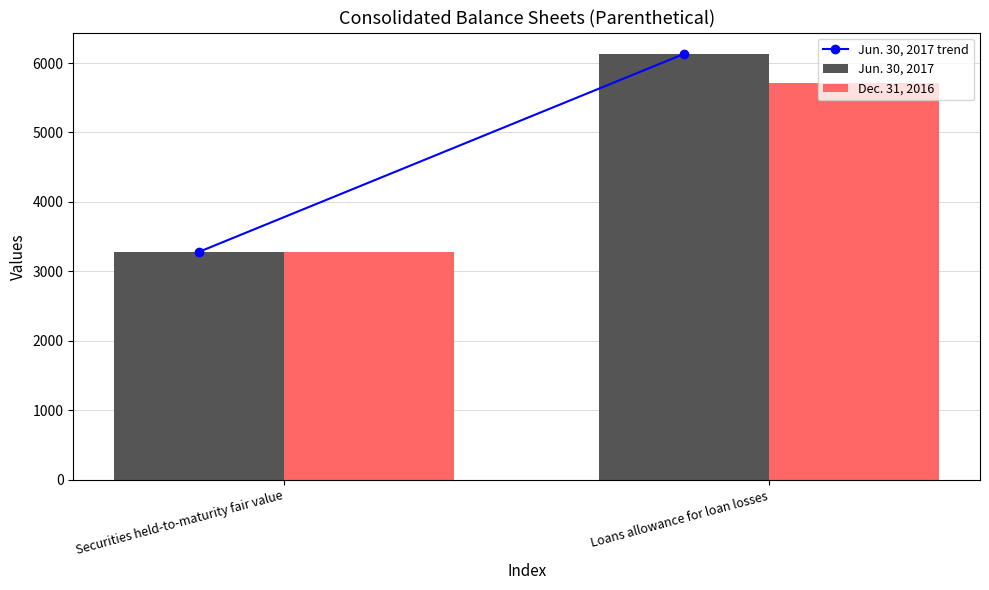

How many groups of bars are there?

2